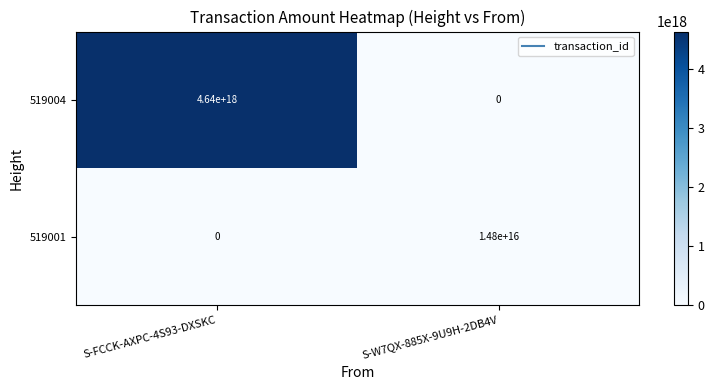

Rank the series by their average value, from lowest to highest.

519001, 519004